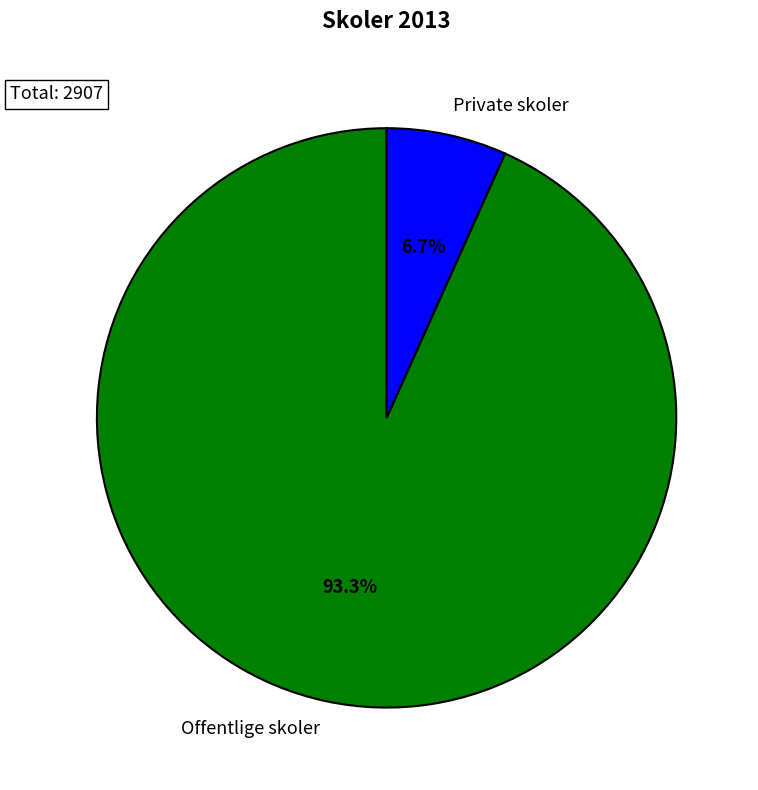

To the nearest percent, what percentage of the pie is Private skoler?

7%